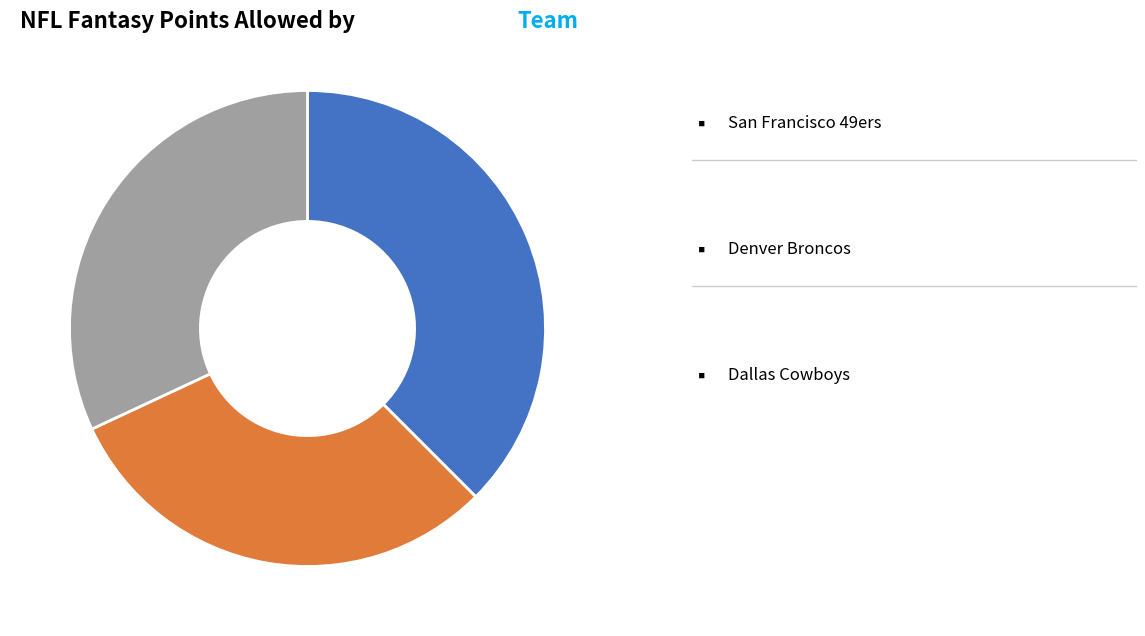

Is there a majority slice in this chart?

No